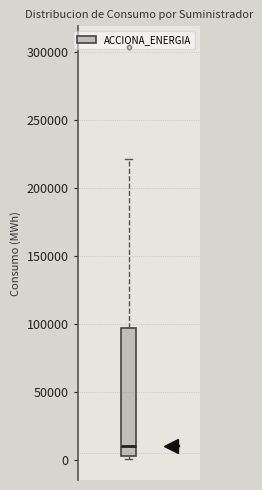

Where does the median line of the box sit on the y-axis? The values are not printed on the chart, so give them approximately, as read against the axis.

10000